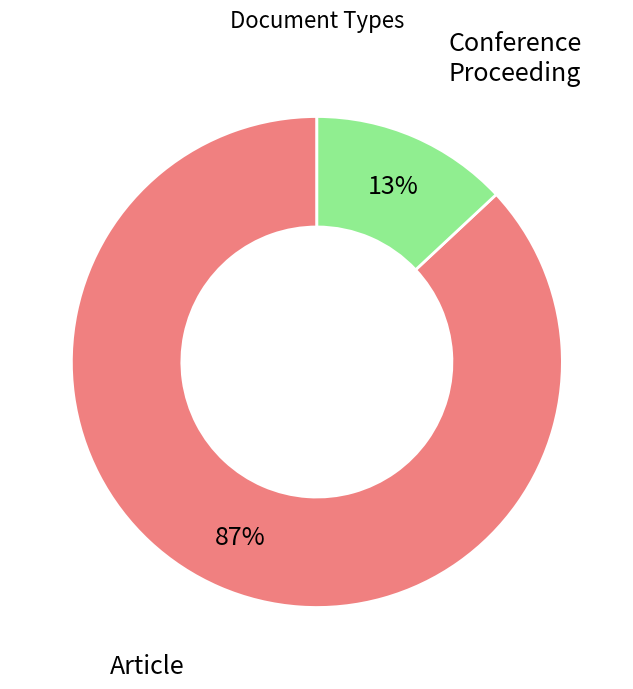

To the nearest percent, what is the difference between the largest and smallest slice percentages?

74%